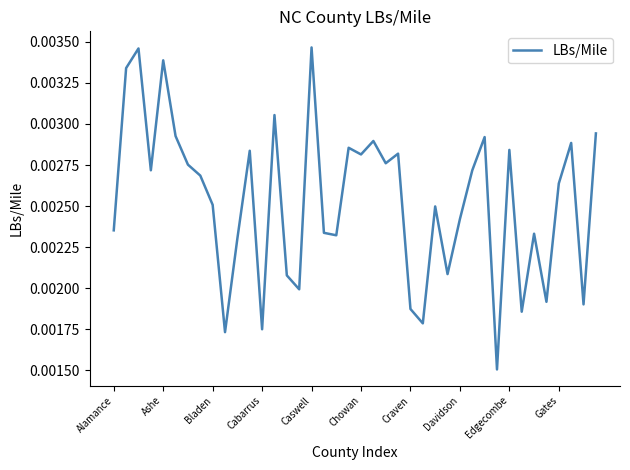

Does the chart display data point markers on the line(s)?

No